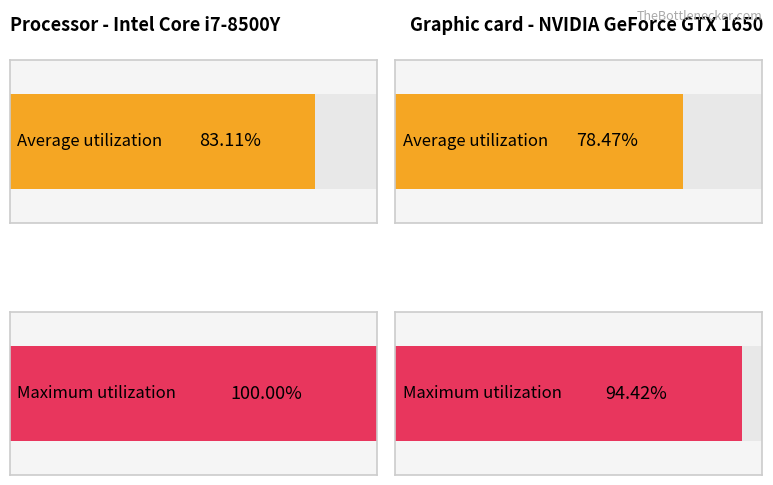

How many series are shown in this chart?

2